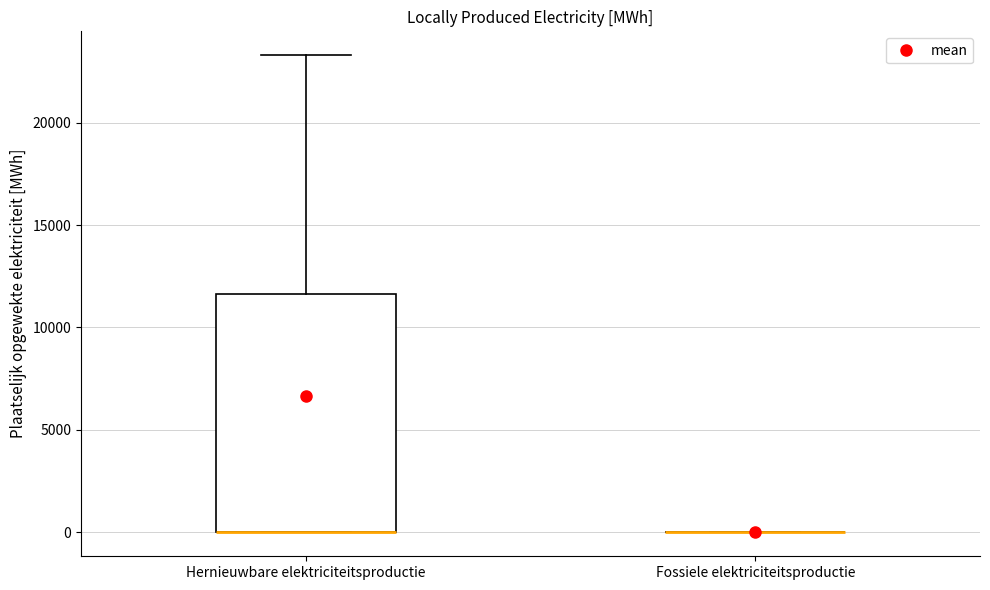

Reading left to right, read every box against the y-axis: the position of its median line, the range the box covers, and the ends of its whiskers. The values are not printed on the chart, so give them approximately, as read against the axis.

Hernieuwbare elektriciteitsproductie: median 0 (drawn on the box's lower edge), box 0 to 11500, whiskers 0 to 23500
Fossiele elektriciteitsproductie: box collapsed to a line at 0, whiskers 0 to 0